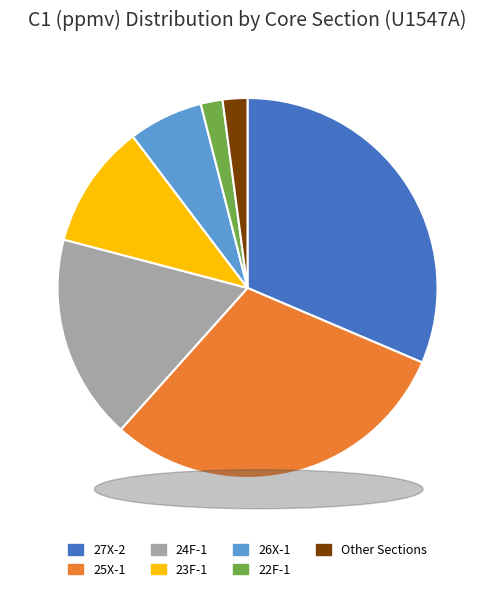

Which category has the biggest portion of the pie?

27X-2